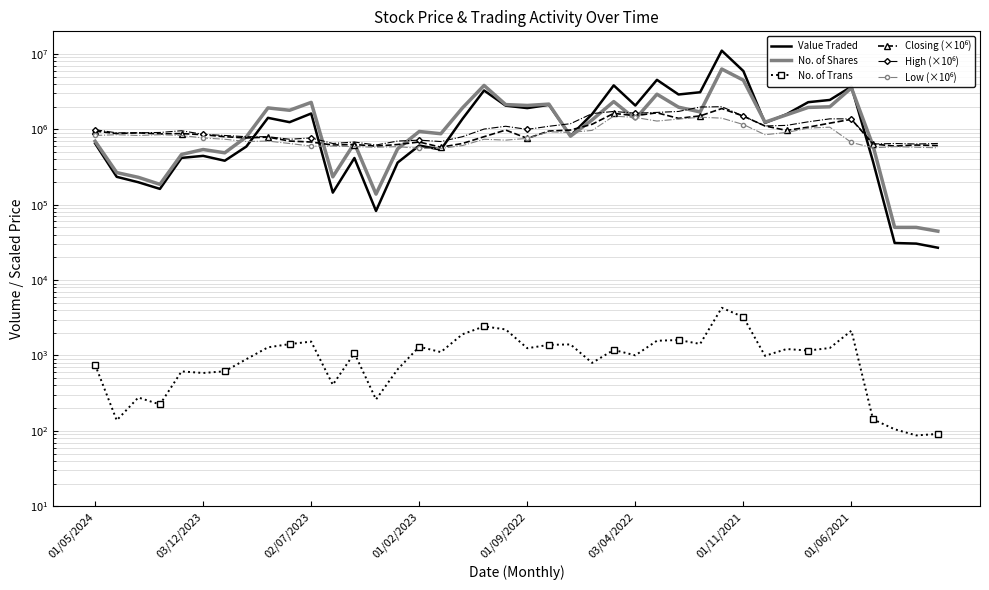

At which label does No. of Shares first exceed 1337282?

8